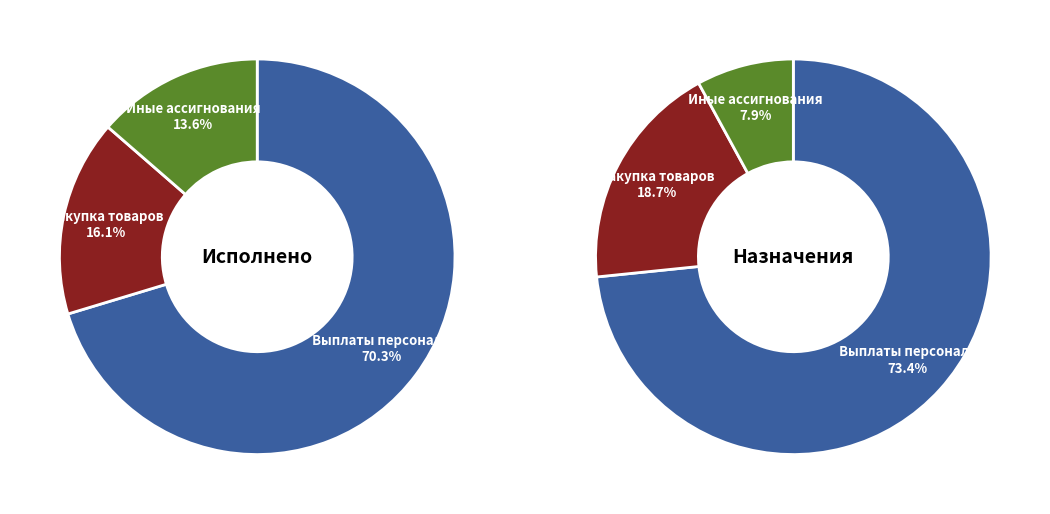

Count the number of slices in the pie.

6